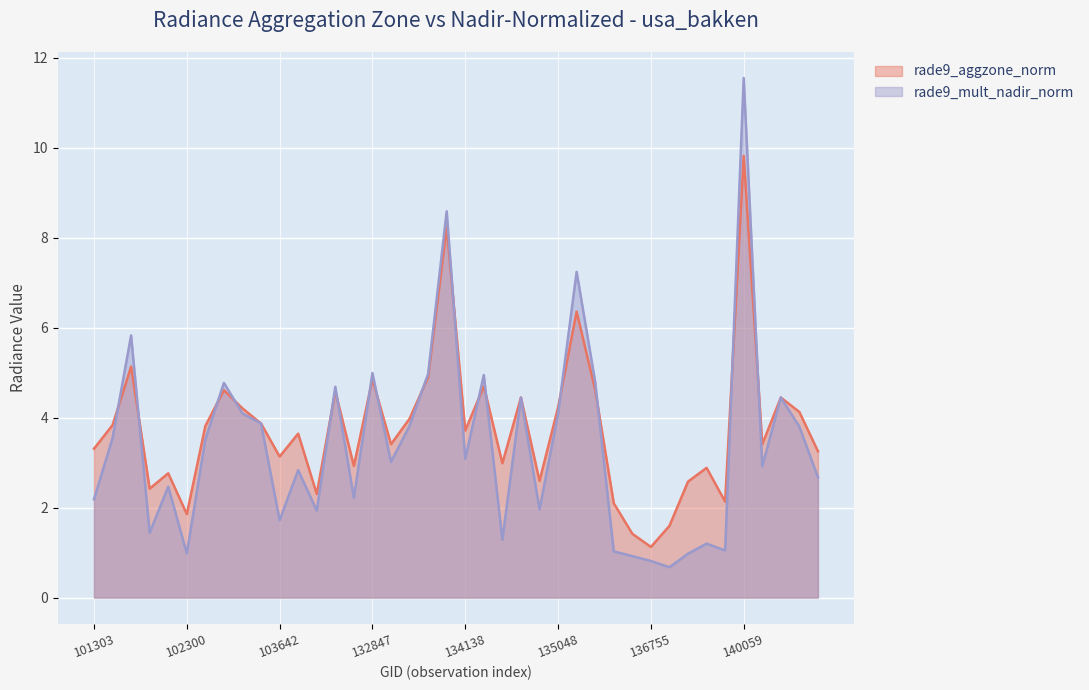

The rade9_mult_nadir_norm series shows 1.2 at 140634. True or false?

False